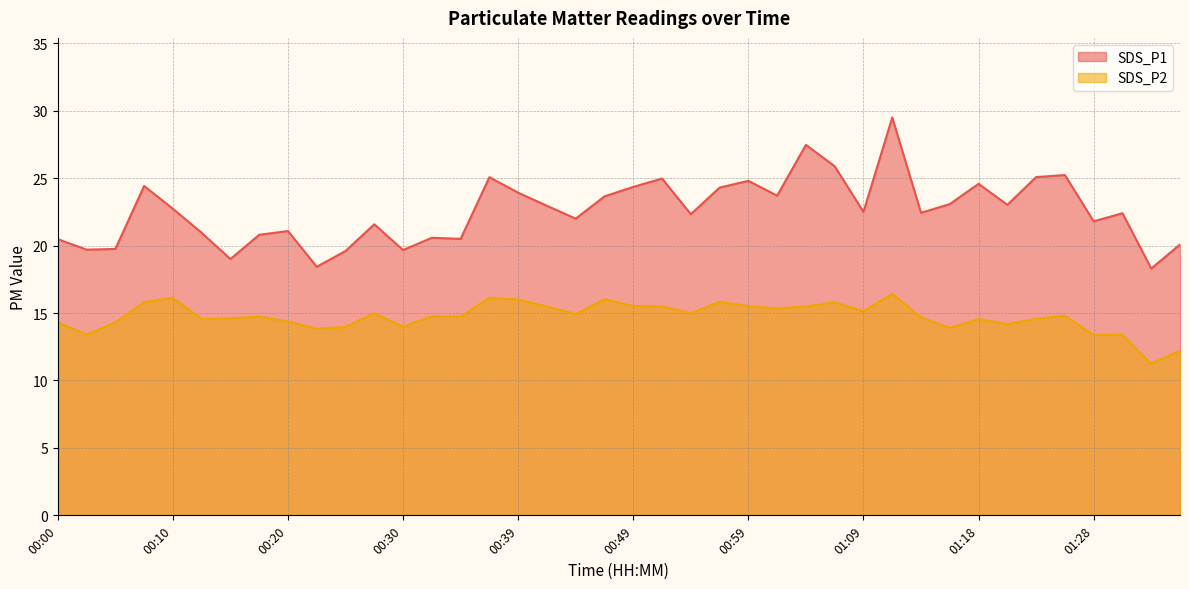

What is the value of the SDS_P1 point at the 31st from the left?

22.4